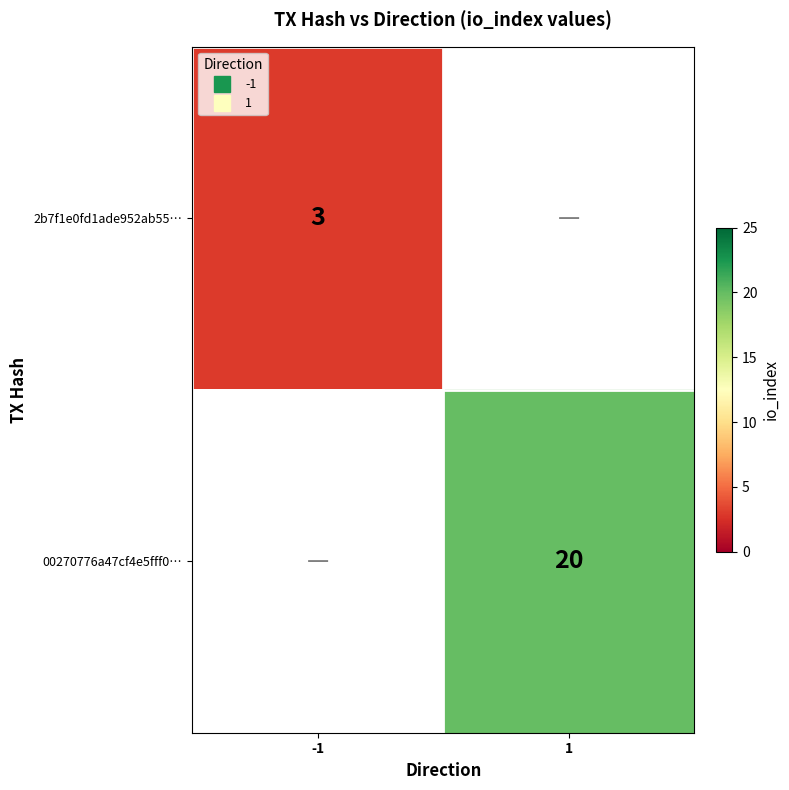

Which has a higher value, 1 or -1?

-1